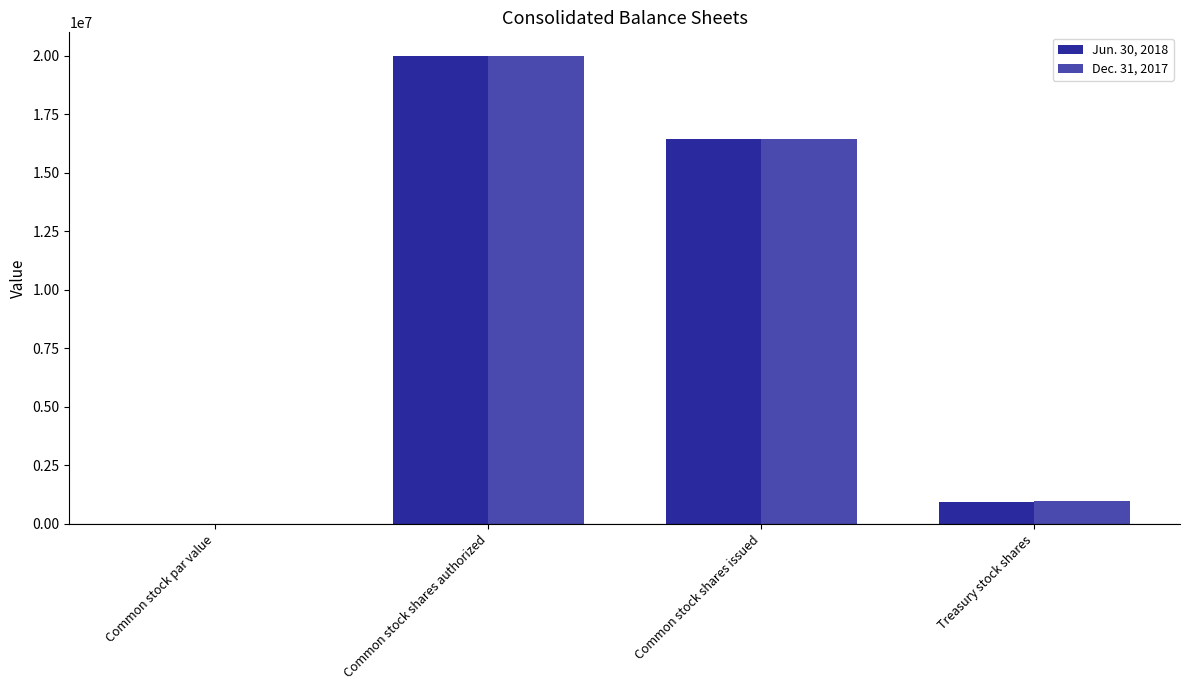

True or false: Jun. 30, 2018 has a value of 25296878 at Common stock shares issued.

False